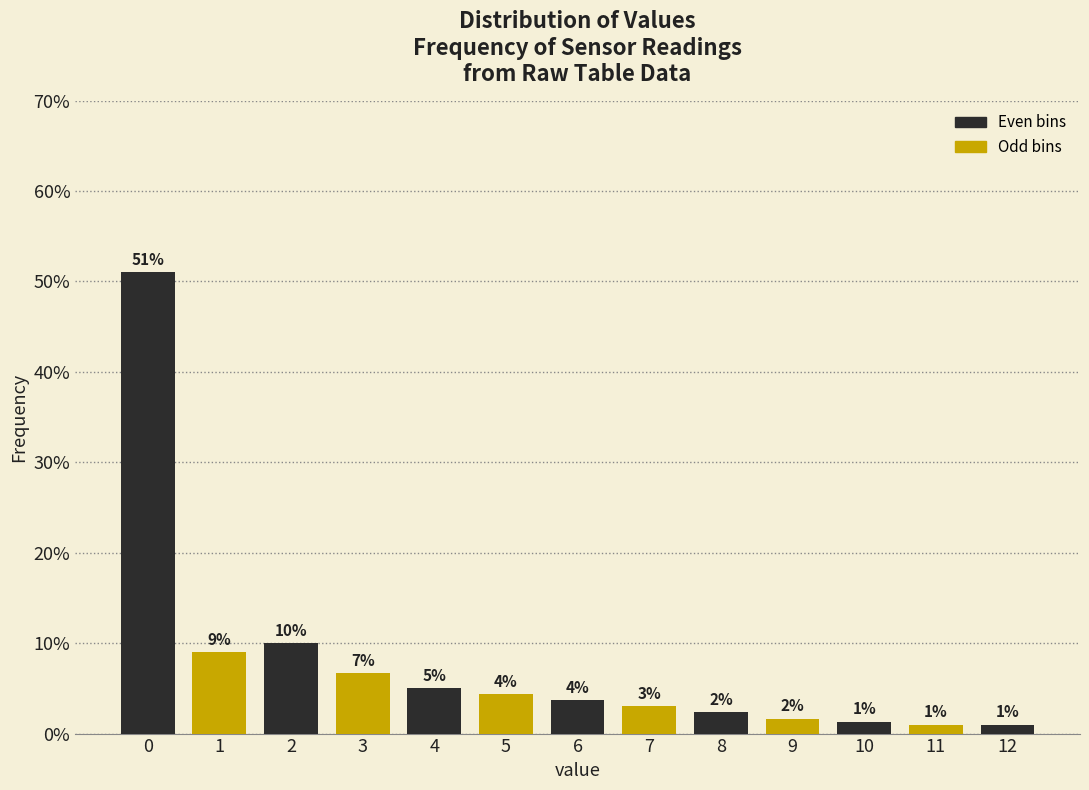

The chart shows a value of 3.0 at 7. True or false?

True